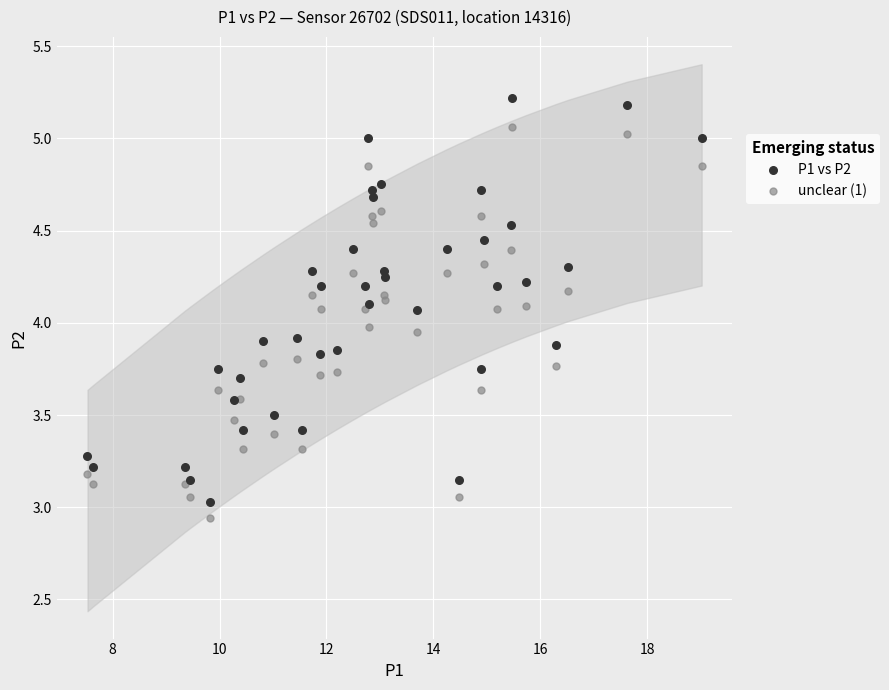

Which series contains the lowest Y value?

unclear (1)